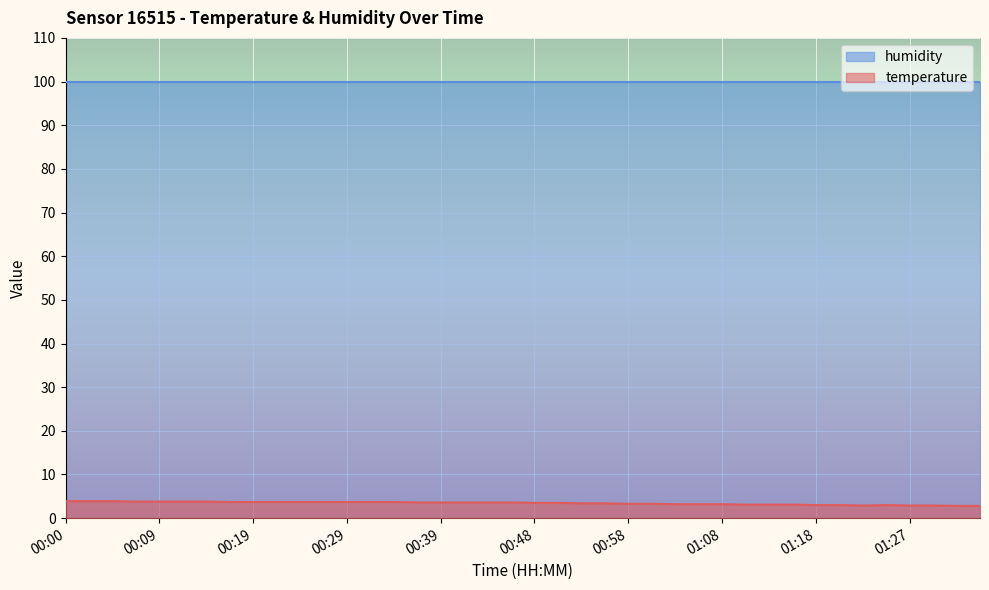

Where does the data first go above 3?

00:00